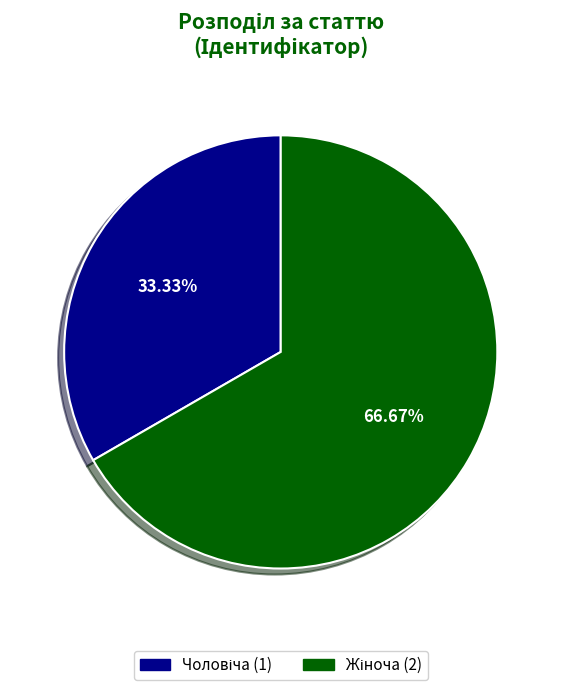

Which category accounts for the majority?

Жіноча